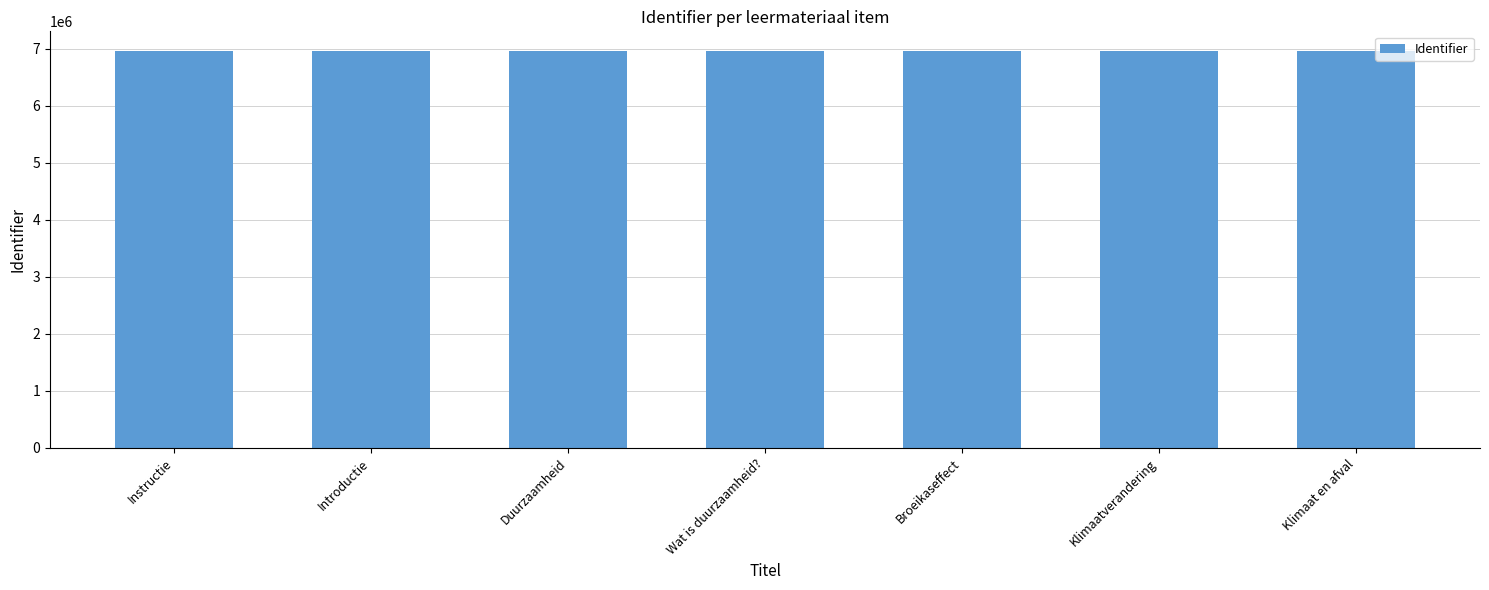

Is it true that the value at Wat is duurzaamheid? is 10953836?

False